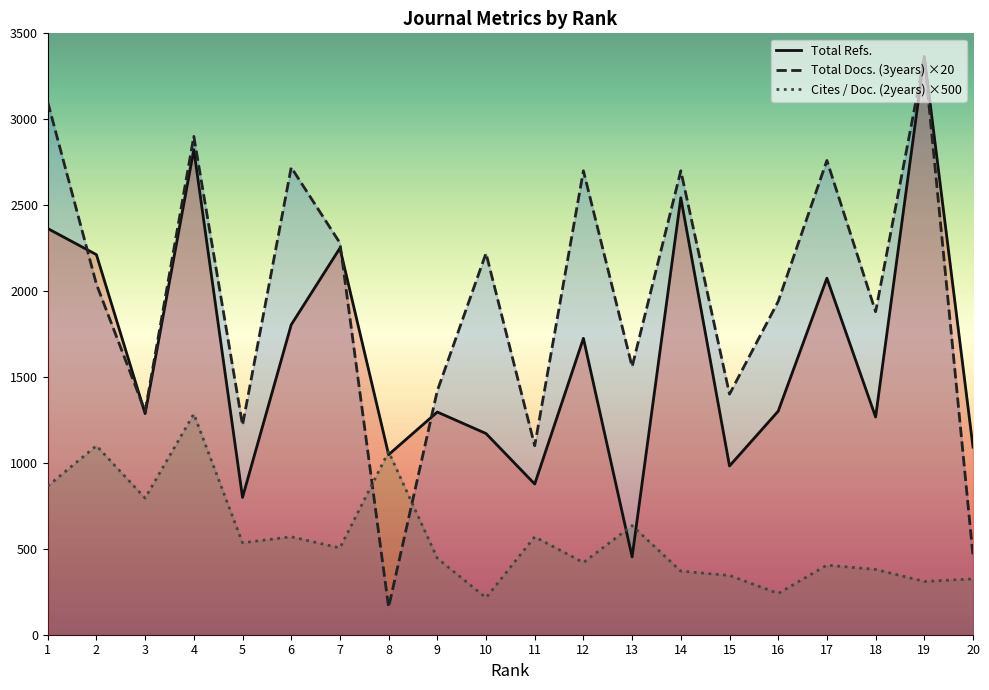

What is the spread (max minus min) of values at 14?

2330